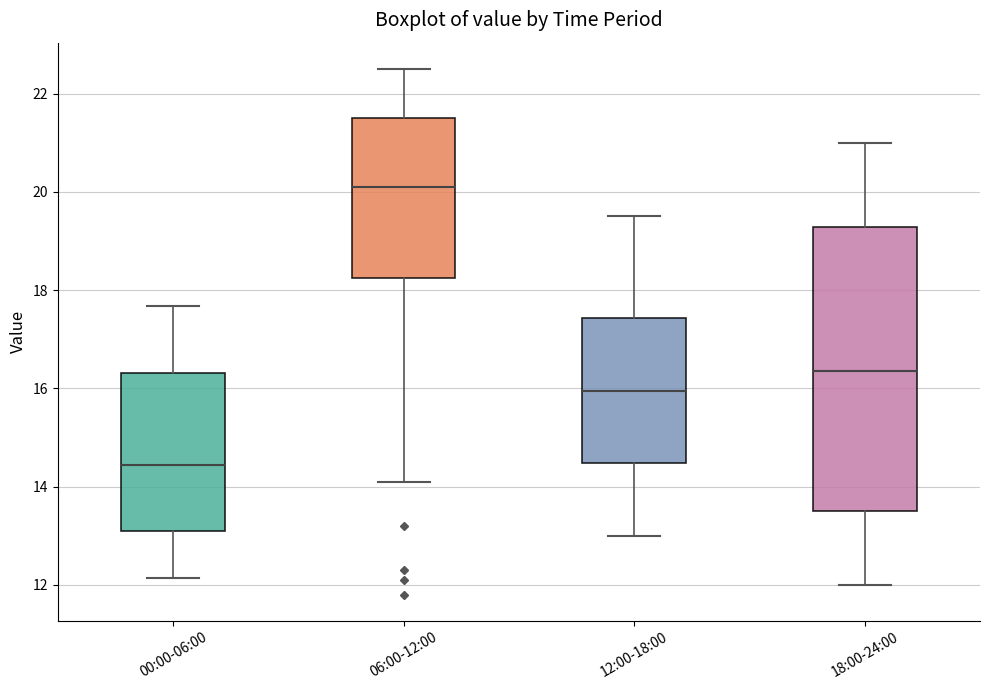

Which box is the tallest, from its lower edge to its upper edge?

18:00-24:00